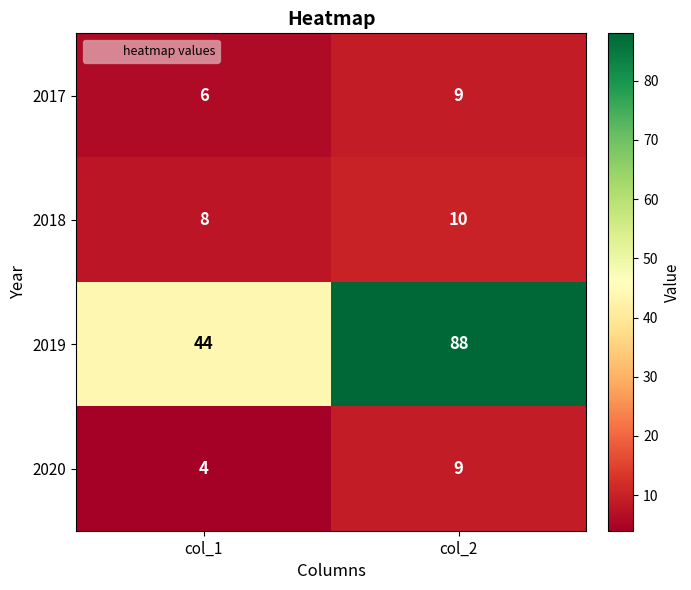

Which series has the widest spread of values?

2019